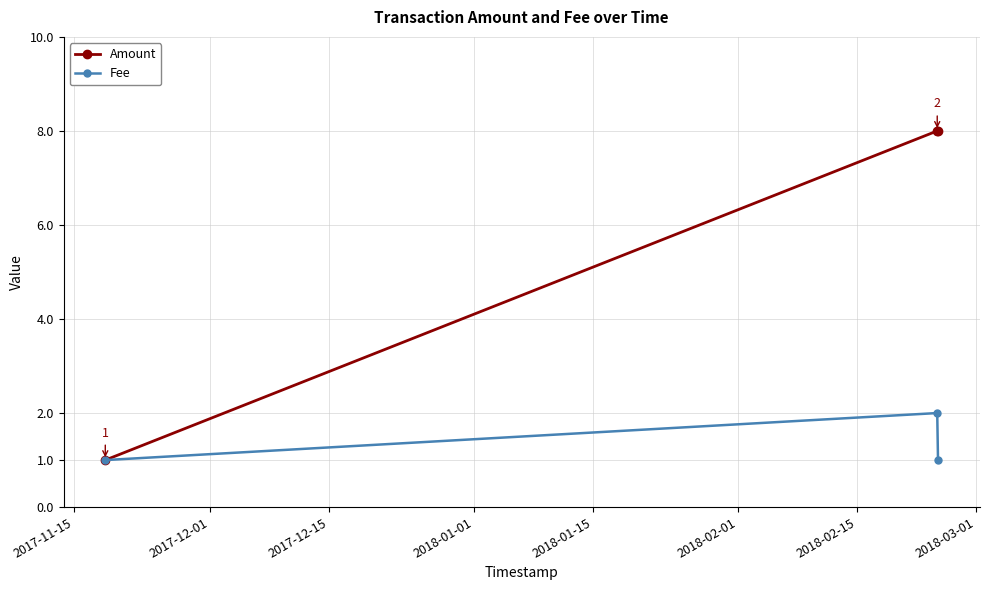

What is the value of the Amount point at the 3rd from the left?

8